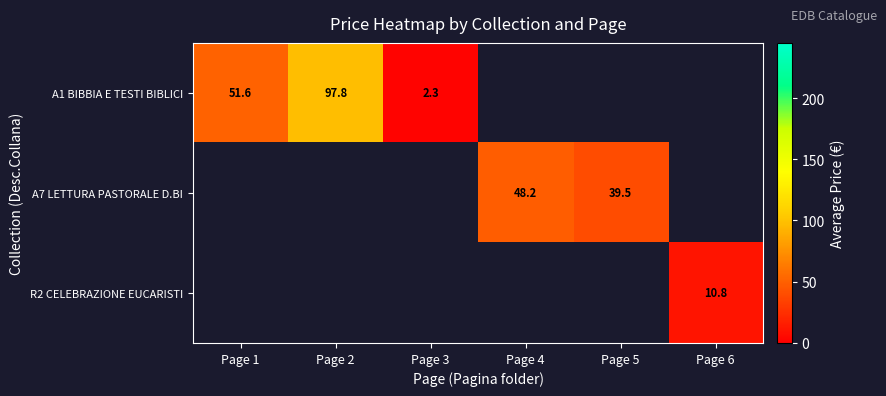

What is the sum of the A1 BIBBIA E TESTI BIBLICI values at Page 3 and Page 1?

53.9